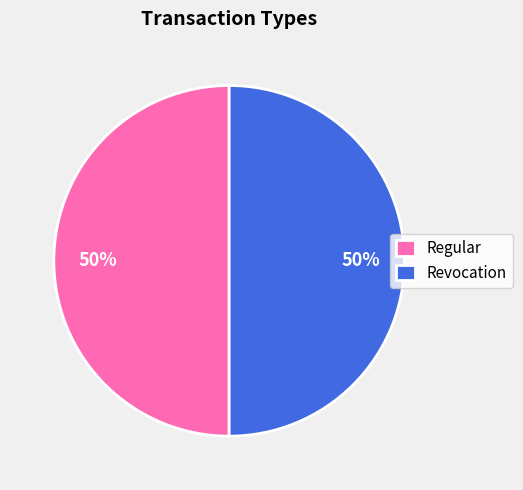

To the nearest percent, what is the difference between the largest and smallest slice percentages?

0%